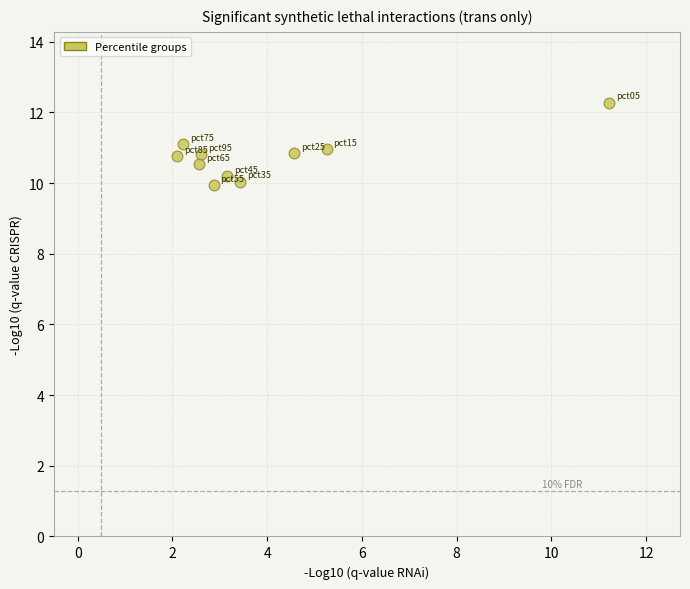

What is the range of Y values (max minus min)?

2.3